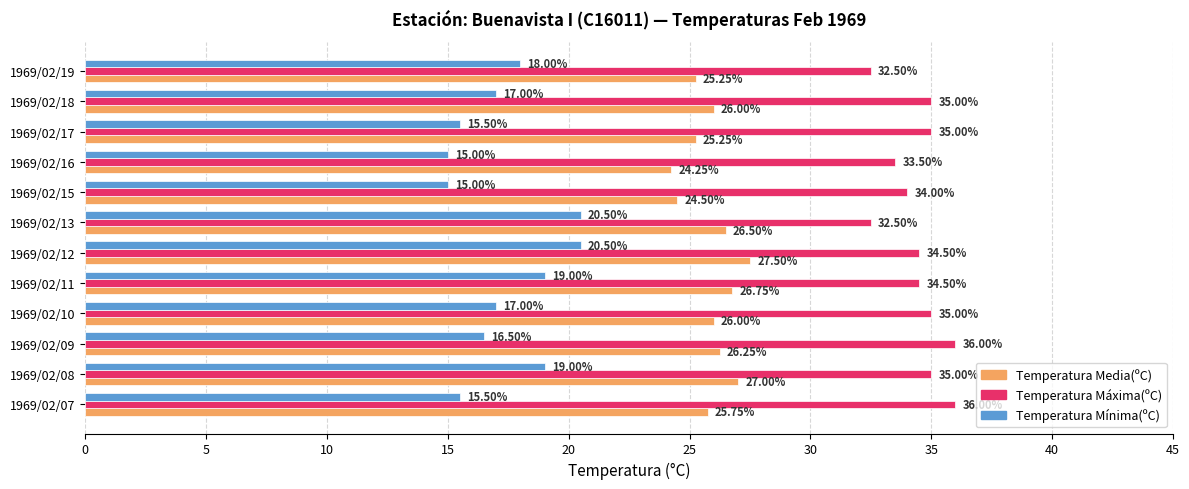

What is the lowest value of the Temperatura Mínima(ºC) series?

15.0